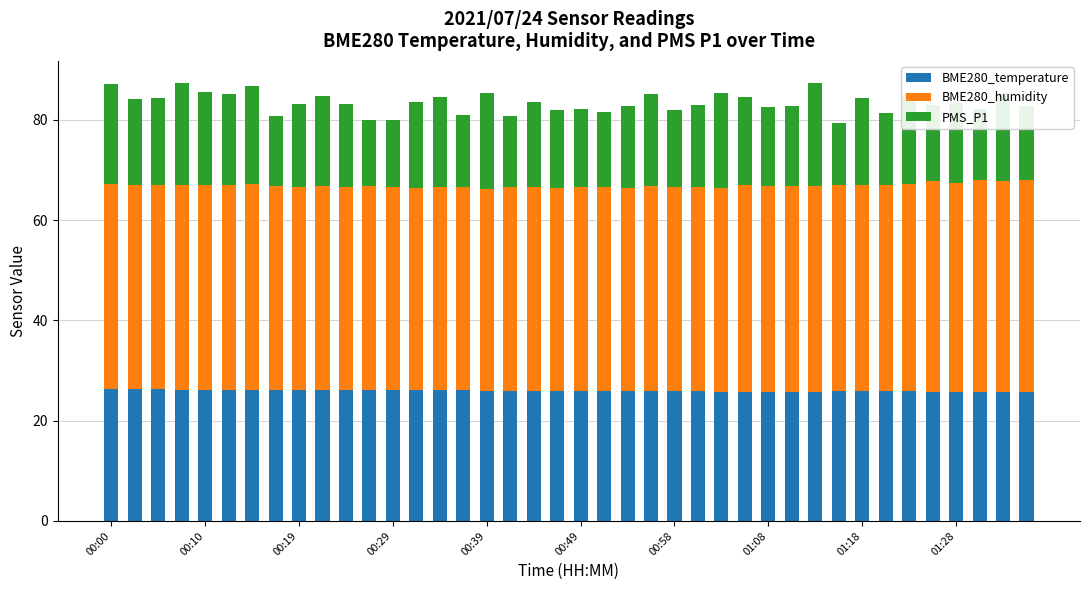

What is the lowest value of the BME280_temperature series?

25.7